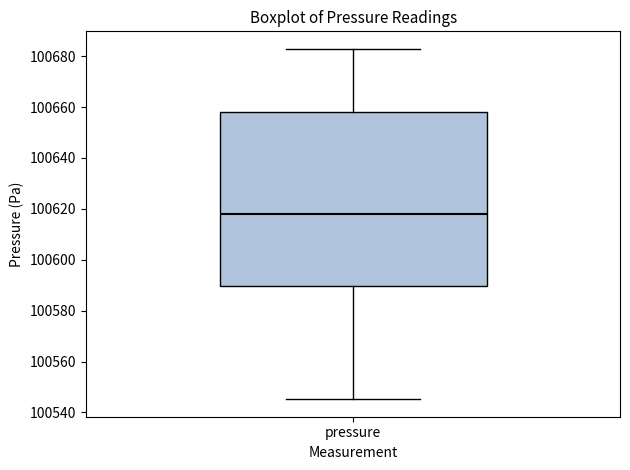

Transcribe this box plot: give where the median line is, the range the box spans, and where the two whiskers end, as read against the y-axis. The values are not printed on the chart, so give them approximately, as read against the axis.

median 100618, box 100590 to 100658, whiskers 100546 to 100682